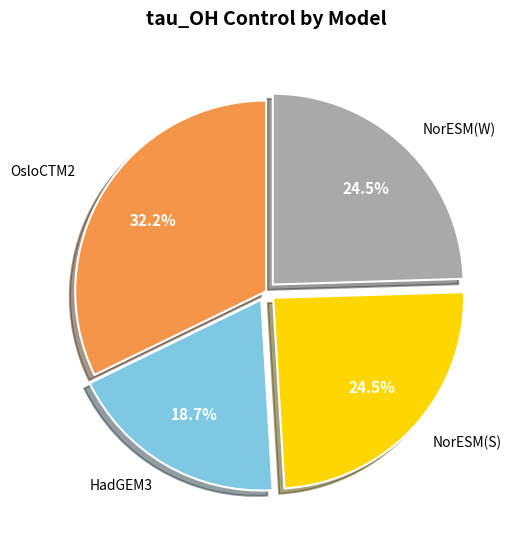

Combined, do OsloCTM2 and NorESM(S) account for over 50%?

Yes